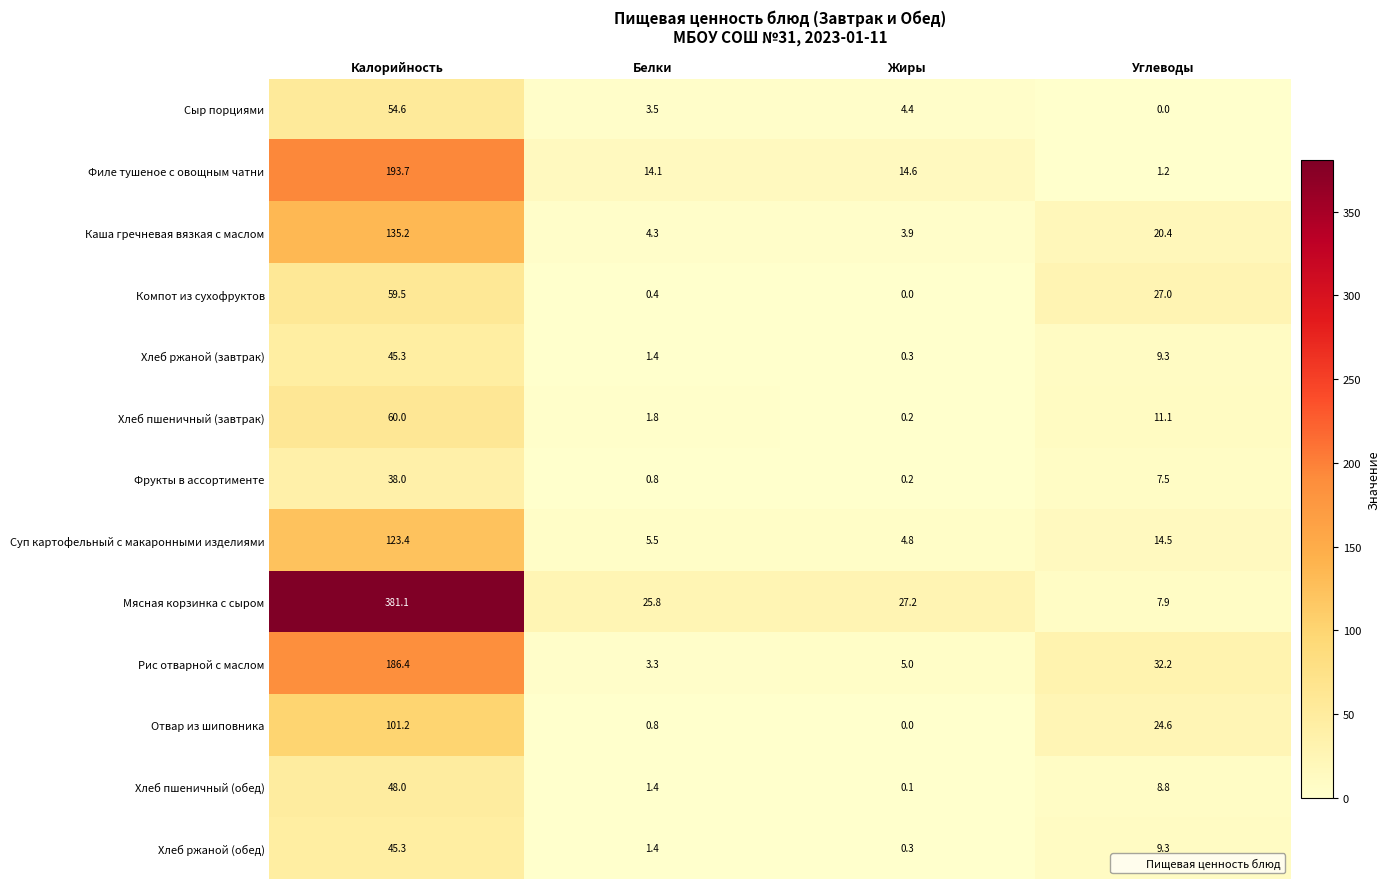

What is the average value of the Хлеб пшеничный (завтрак) series?

18.3